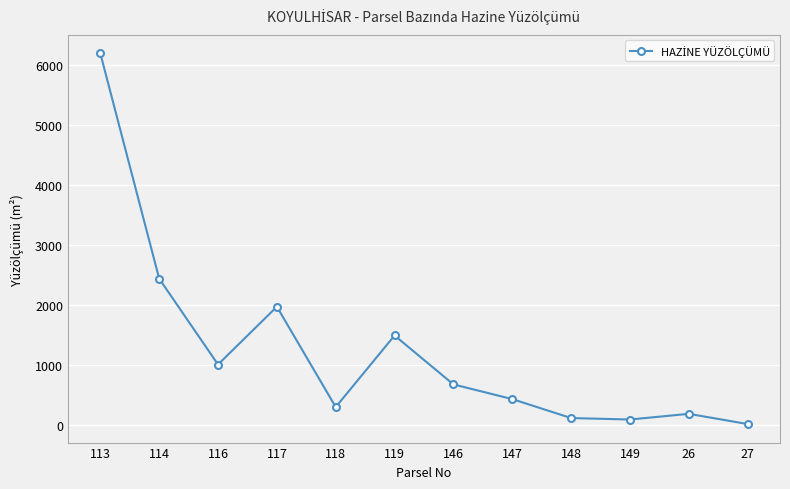

Which category has the highest value across all series?

113